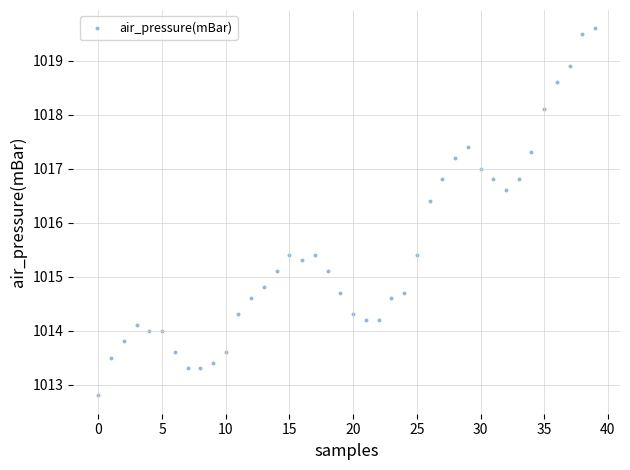

What Y value in the scatter plot is closest to 1016?

1016.4